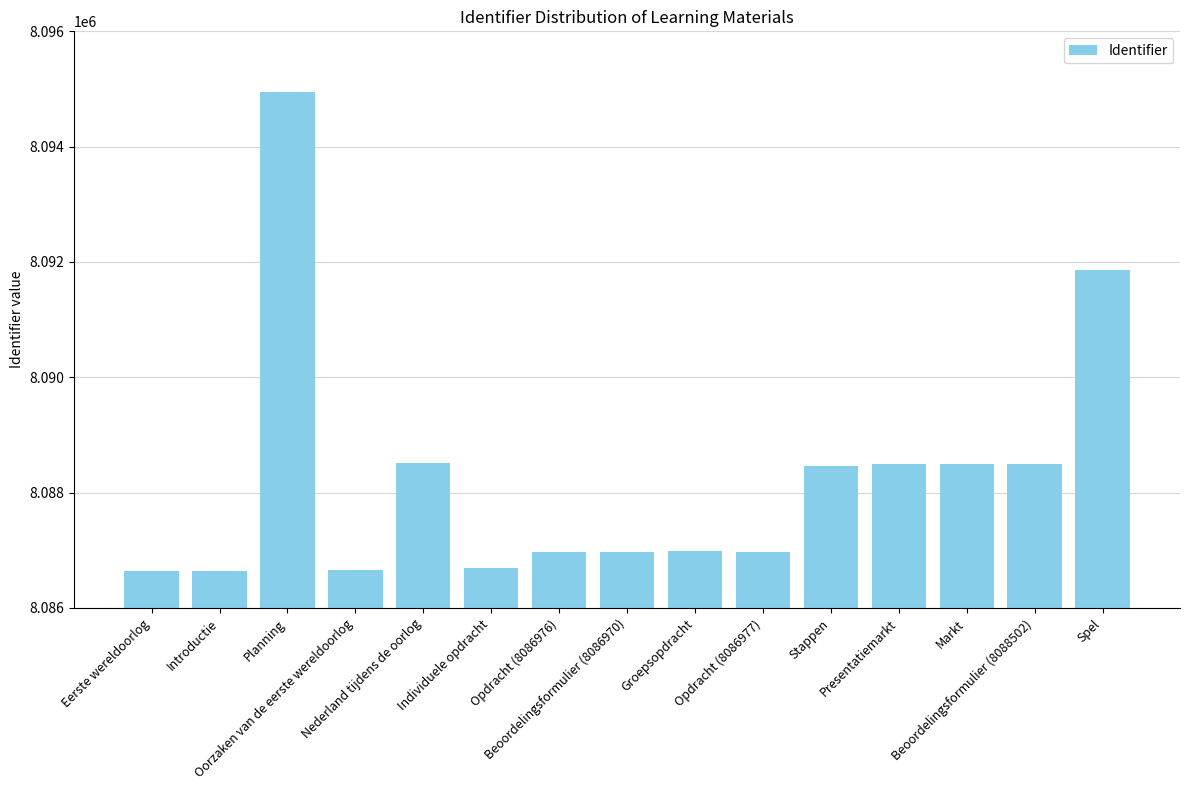

What is the average value?

8088255